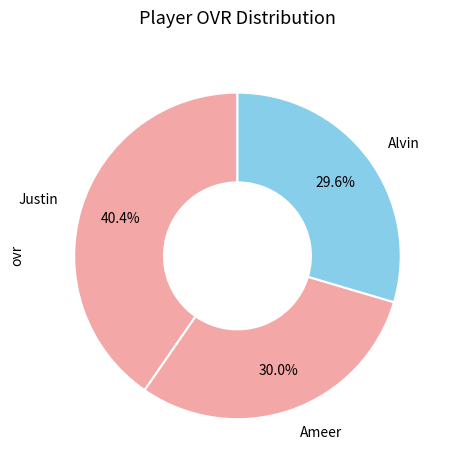

What percentage is the Justin slice, to the nearest percent?

40%